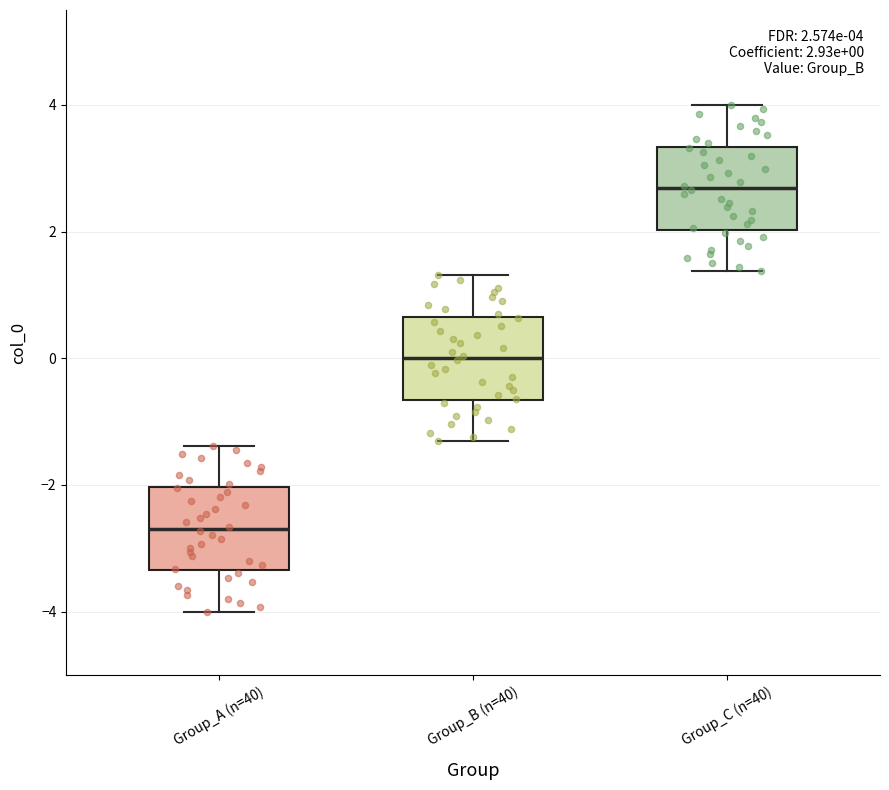

Which box has the lowest median line?

Group_A (n=40)